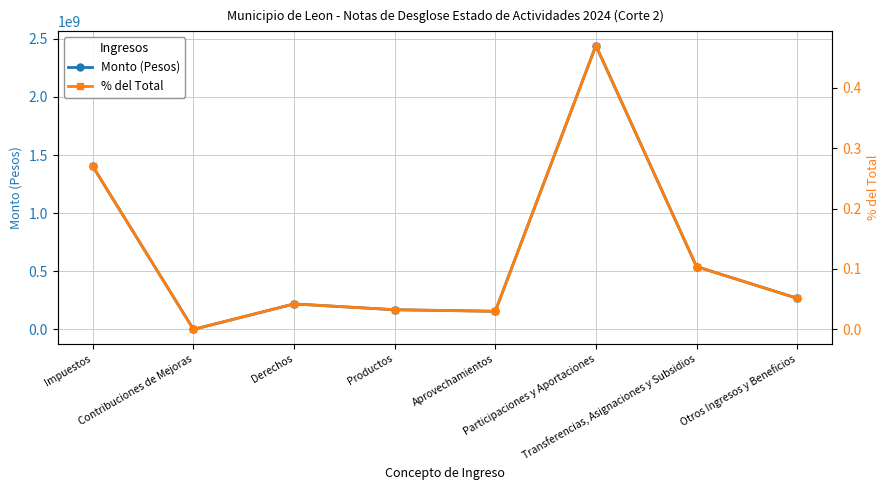

Does the chart display data point markers on the line(s)?

Yes